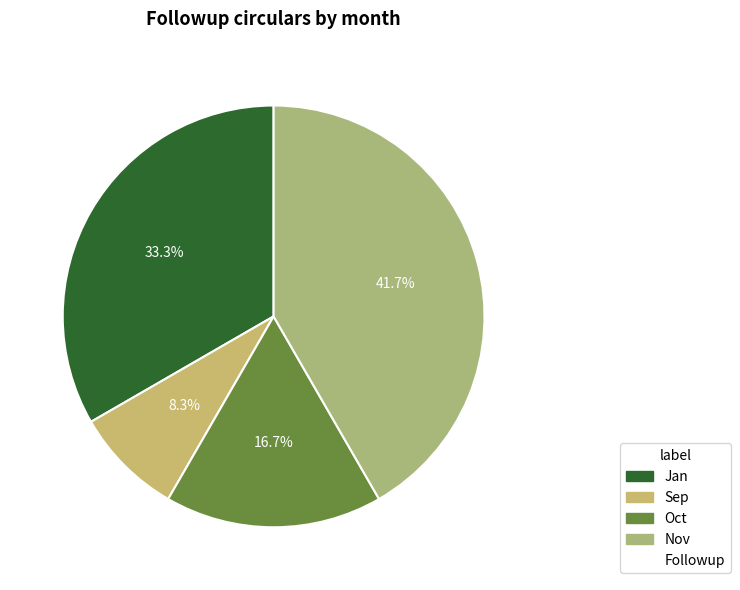

Count the number of slices in the pie.

4